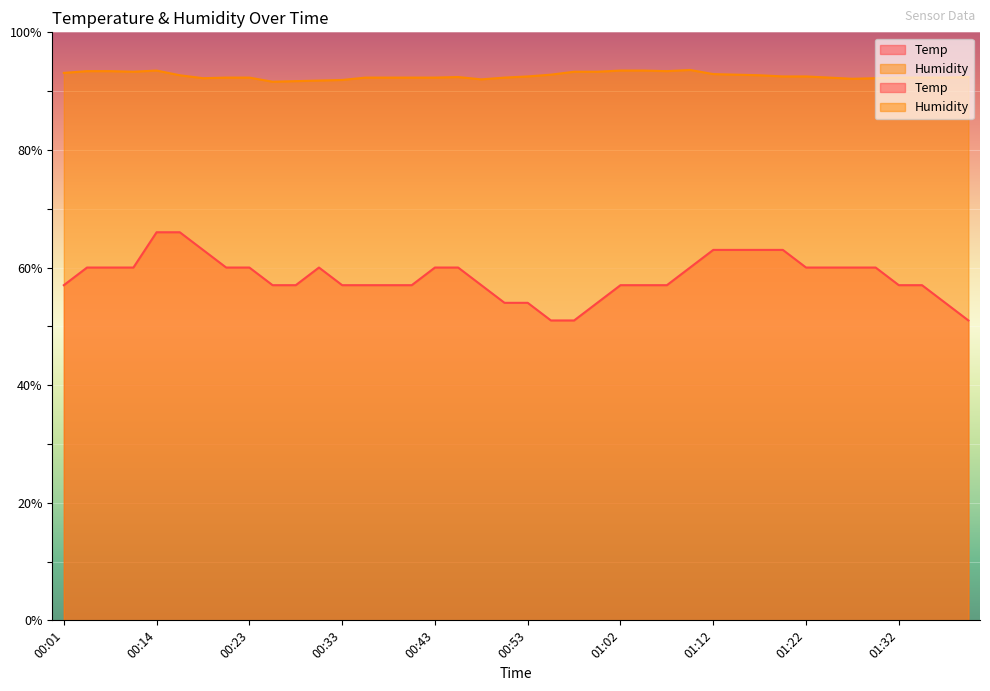

Count the number of categories in the chart.

40